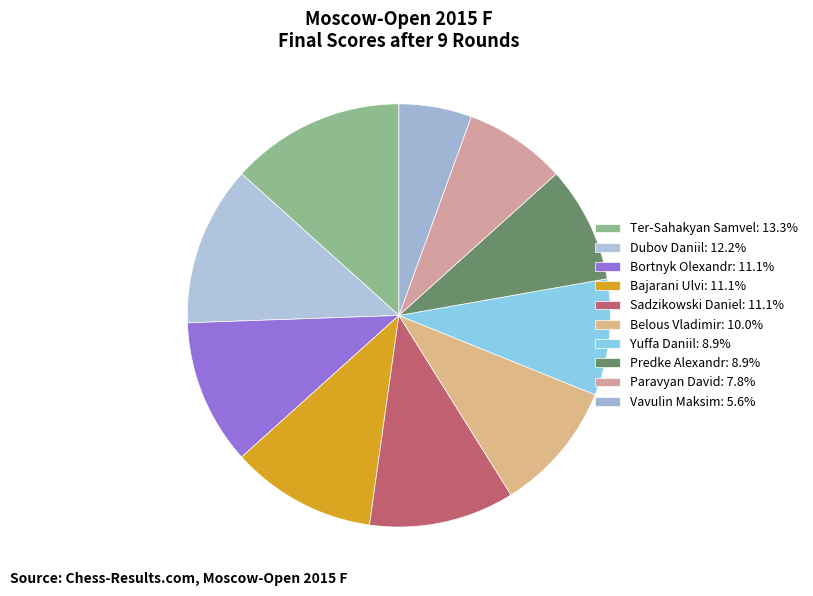

Count the number of slices in the pie.

10